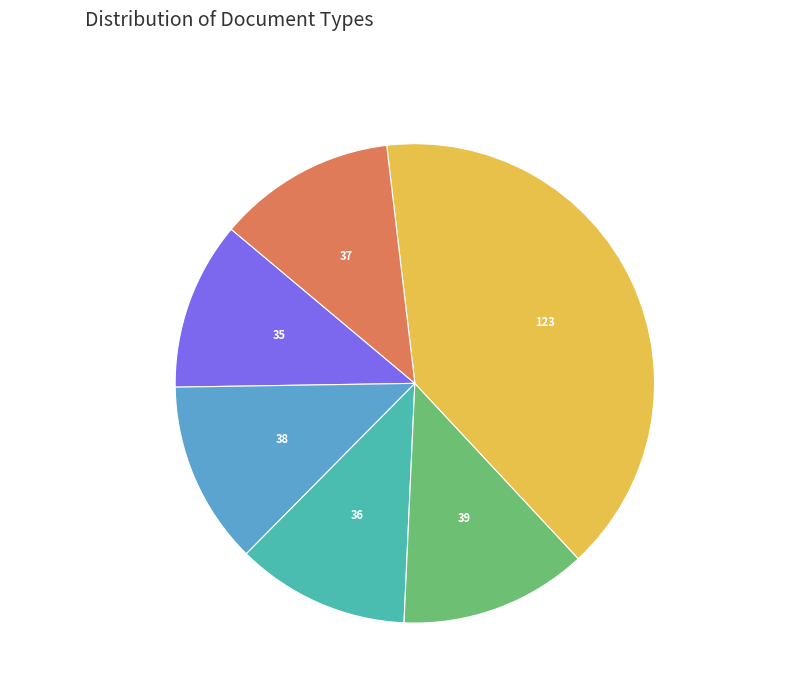

Between Acta de Apertura and Resolución de Adjudicación, which is larger?

Resolución de Adjudicación